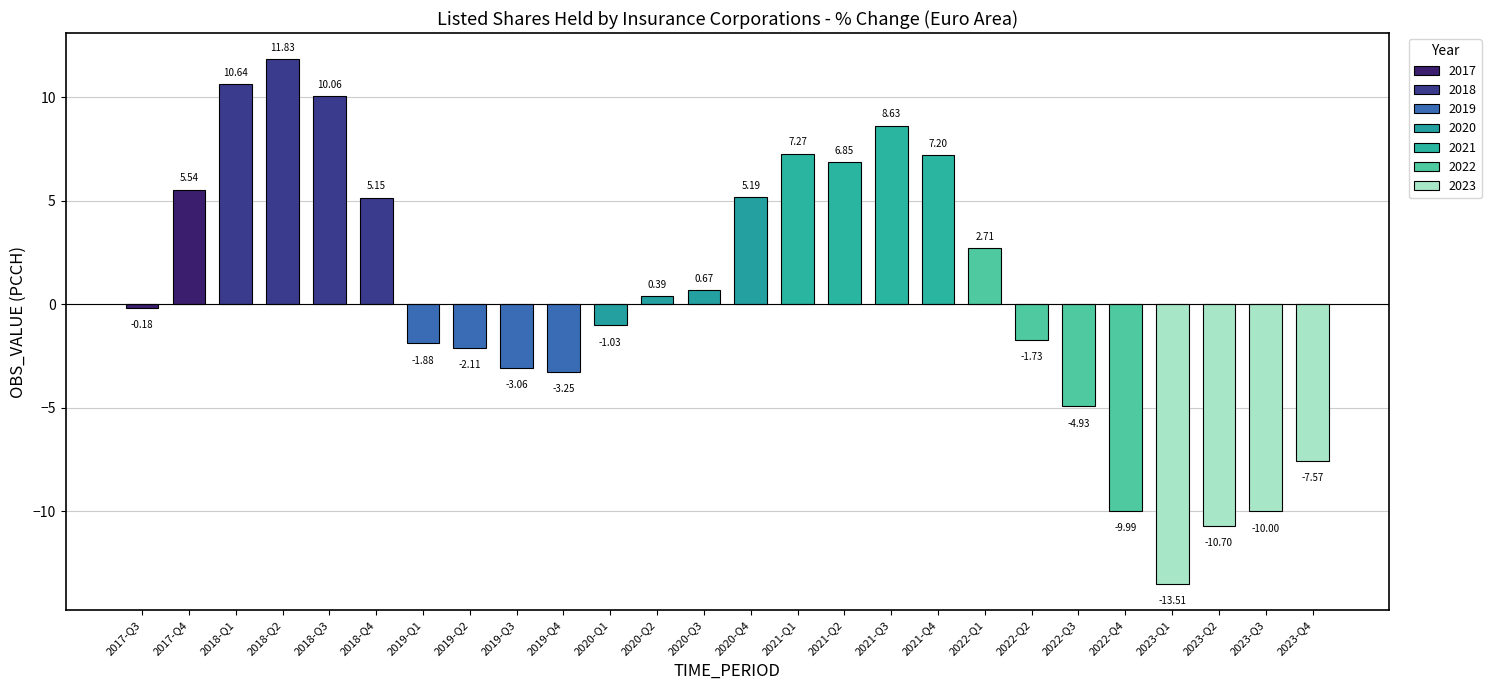

What position from the right is 2023-Q3?

2